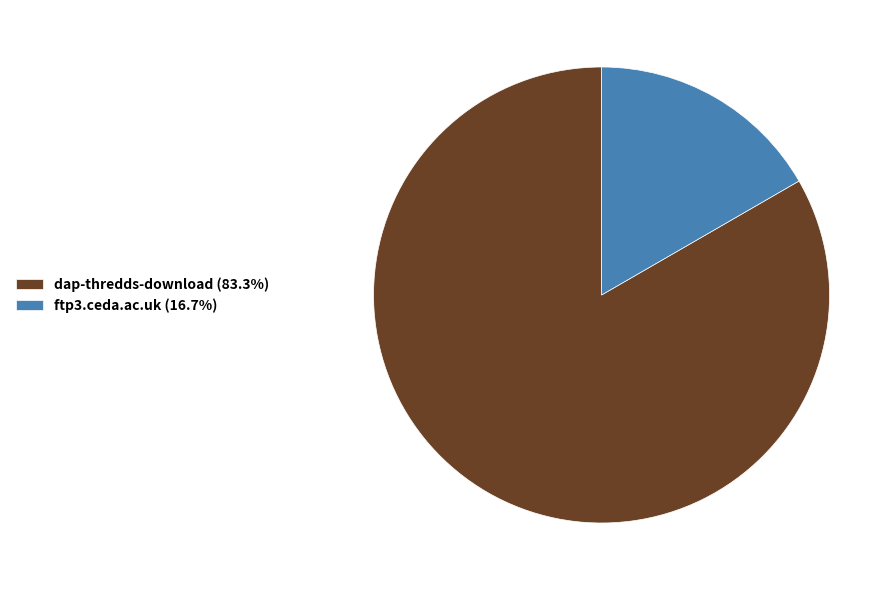

Is dap-thredds-download the majority of the pie?

Yes